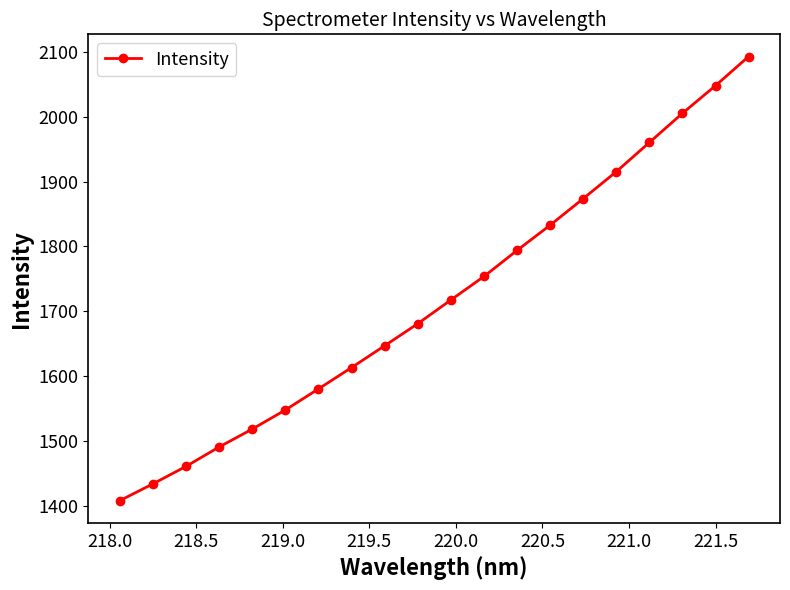

What is the sum of all values?

34372.9